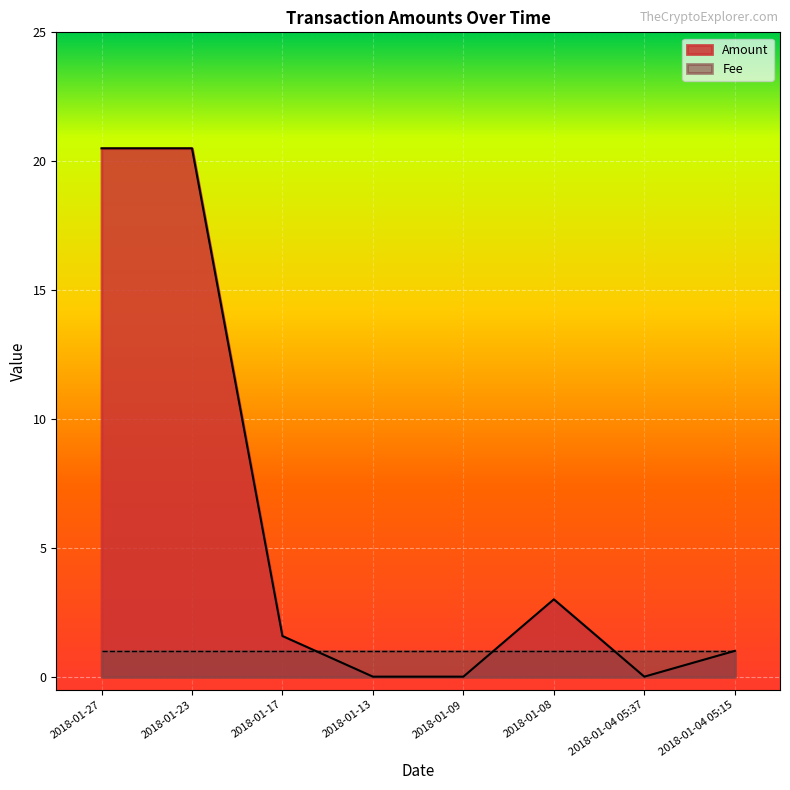

Reading left to right, what are all the values shown in this chart?

2018-01-27=20.5	2018-01-23=20.5	2018-01-17=1.6	2018-01-13=0.0	2018-01-09=0.0	2018-01-08=3.0	2018-01-04 05:37=0.0	2018-01-04 05:15=1.0